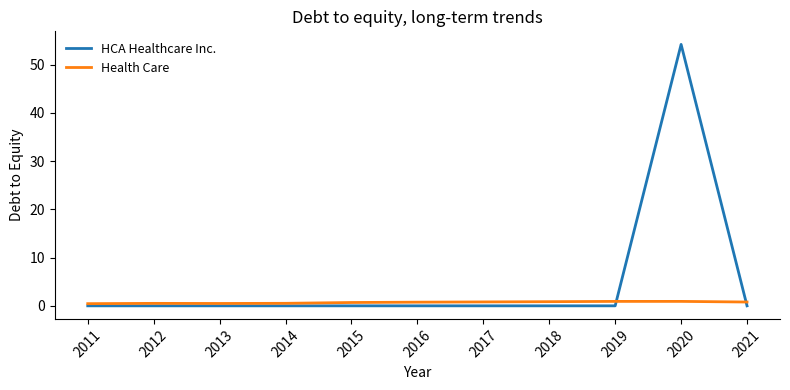

In HCA Healthcare Inc., how many points are higher than both neighbors (excluding endpoints)?

1